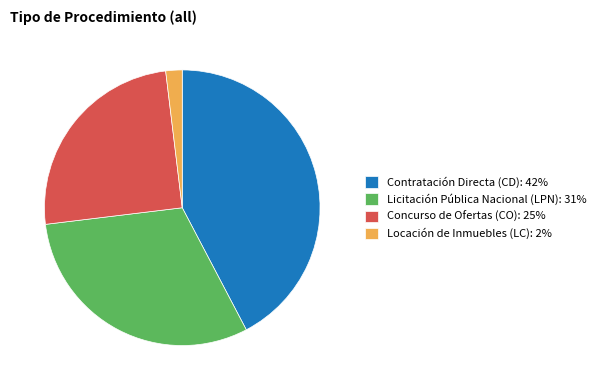

Does any single category account for the majority?

No